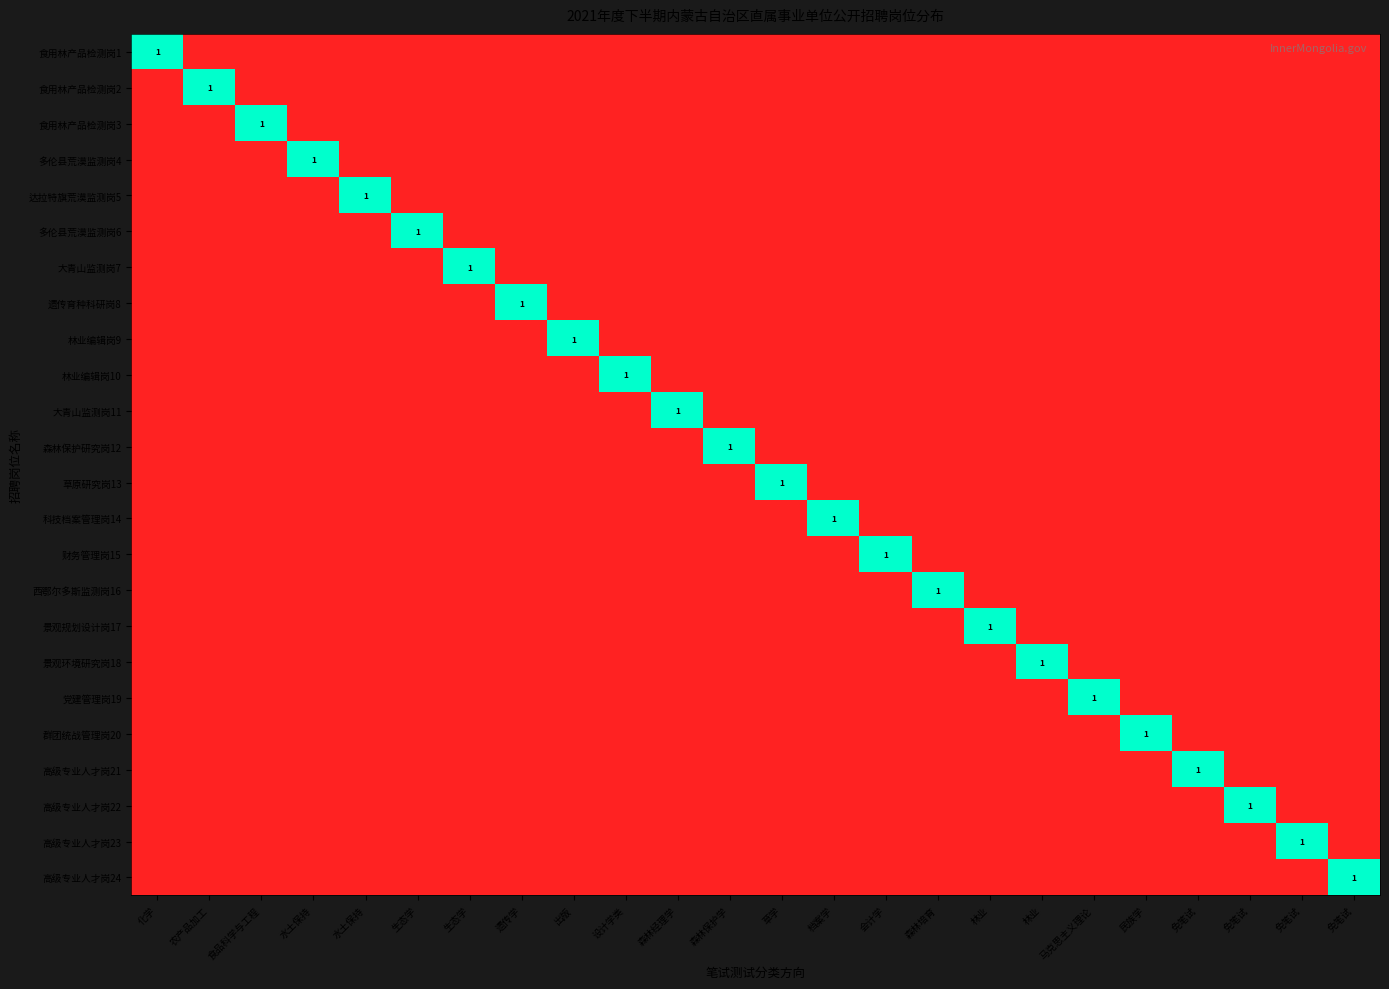

Is it true that 多伦县荒漠监测岗4 equals 0 at 生态学?

False